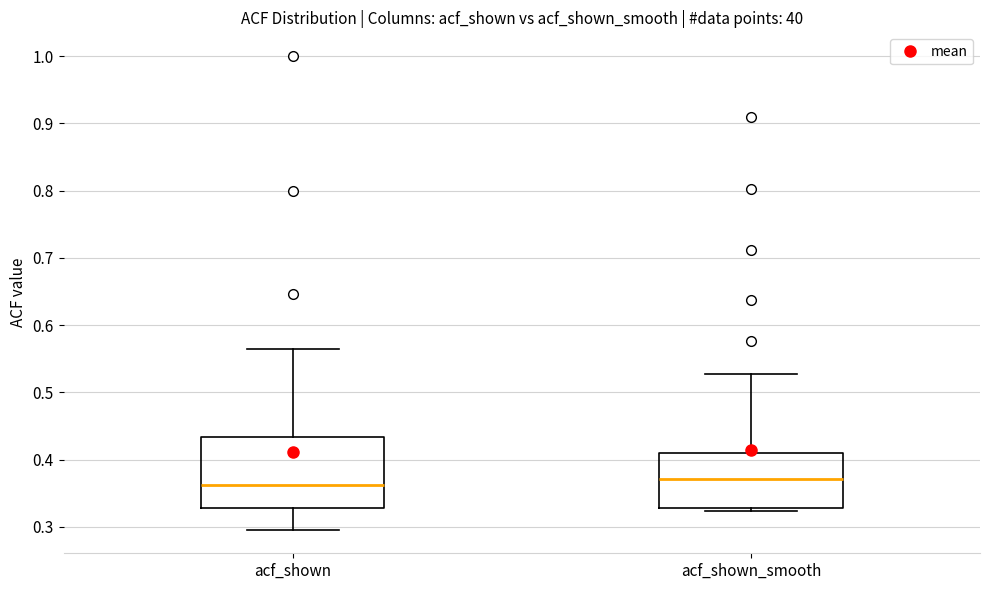

Reading left to right, read every box against the y-axis: the position of its median line, the range the box covers, and the ends of its whiskers. The values are not printed on the chart, so give them approximately, as read against the axis.

acf_shown: median 0.36, box 0.33 to 0.43, whiskers 0.30 to 0.57
acf_shown_smooth: median 0.37, box 0.33 to 0.41, whiskers 0.32 to 0.53